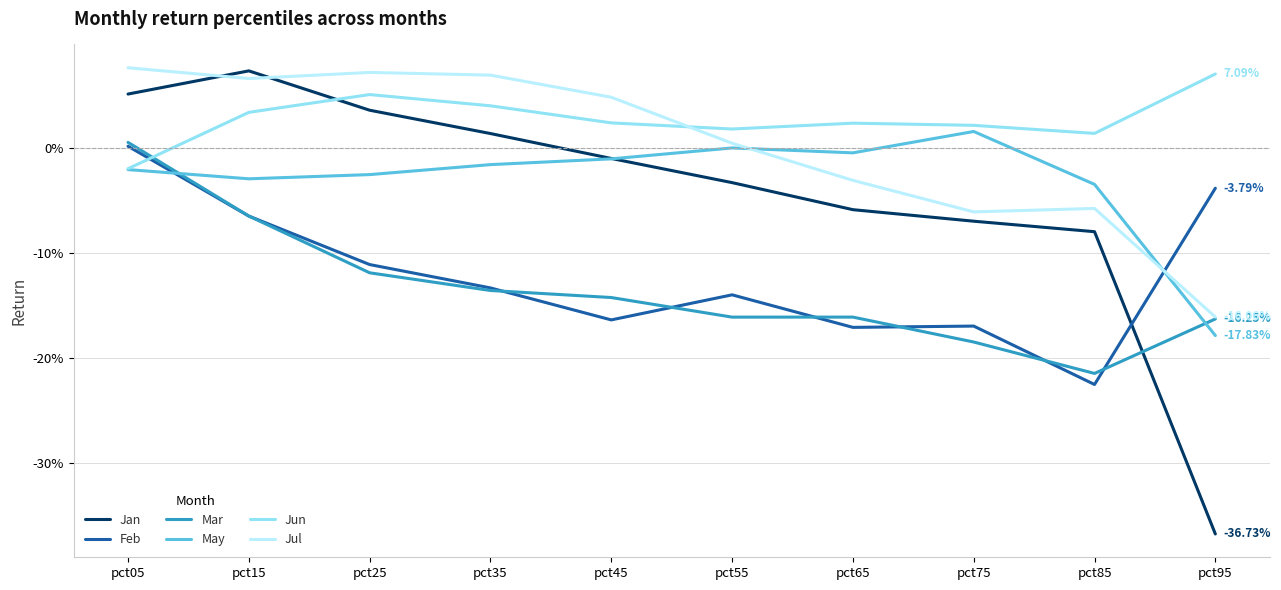

Does the chart display data point markers on the line(s)?

No